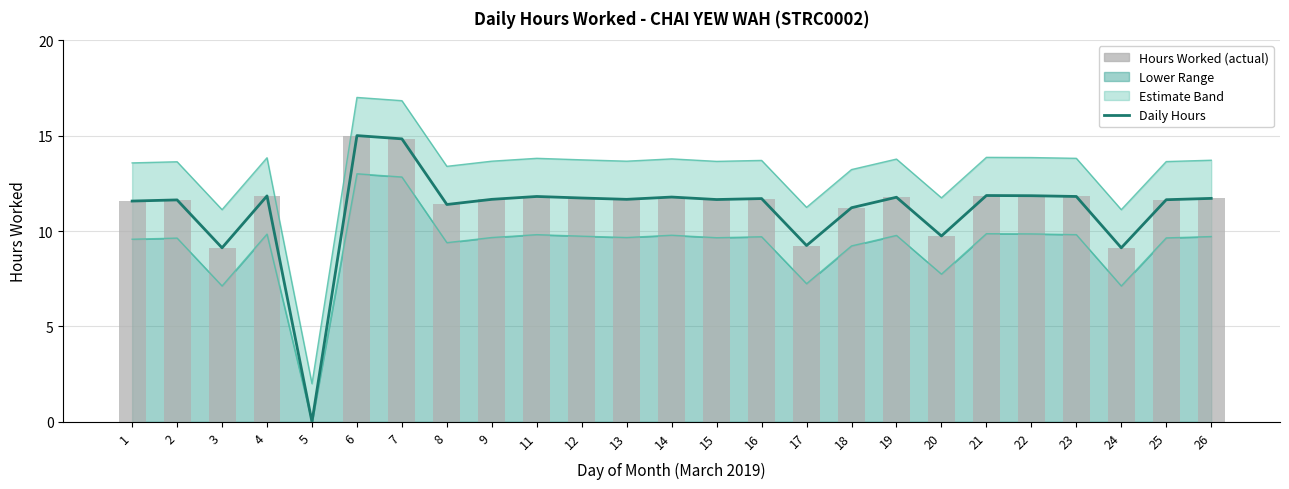

Reading left to right, what are all the values shown in this chart?

Daily Hours: 11.6	11.6	9.1	11.8	0.0	15.0	14.8	11.4	11.7	11.8	11.7	11.7	11.8	11.7	11.7	9.2	11.2	11.8	9.7	11.9	11.8	11.8	9.1	11.6	11.7
Upper Band: 13.6	13.6	11.1	13.8	2.0	17.0	16.8	13.4	13.7	13.8	13.7	13.7	13.8	13.7	13.7	11.2	13.2	13.8	11.7	13.9	13.8	13.8	11.1	13.6	13.7
Lower Band: 9.6	9.6	7.1	9.8	0.0	13.0	12.8	9.4	9.7	9.8	9.7	9.7	9.8	9.7	9.7	7.2	9.2	9.8	7.7	9.9	9.8	9.8	7.1	9.6	9.7
Hours Worked (actual): 11.6	11.6	9.1	11.8	0.0	15.0	14.8	11.4	11.7	11.8	11.7	11.7	11.8	11.7	11.7	9.2	11.2	11.8	9.7	11.9	11.8	11.8	9.1	11.6	11.7